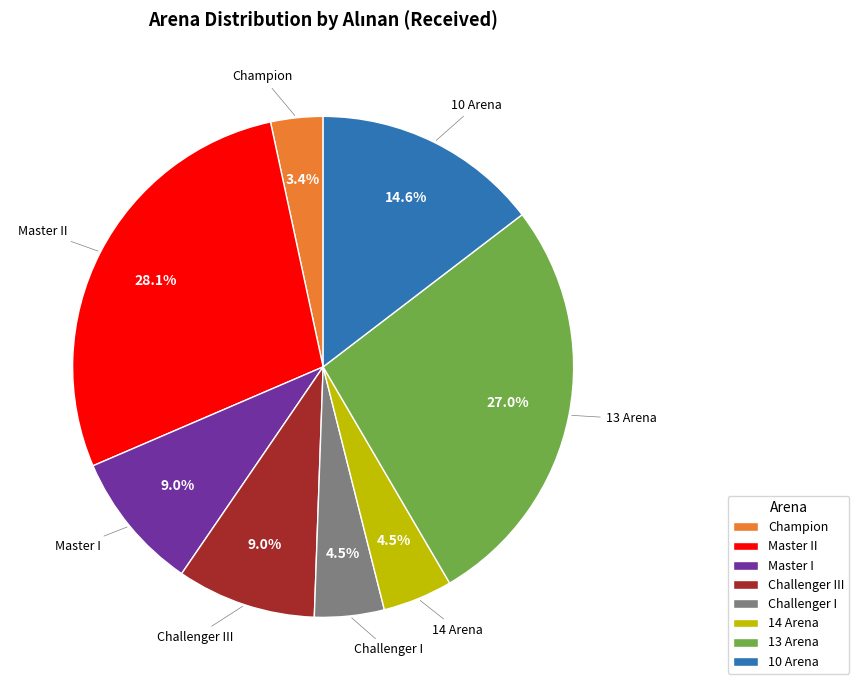

Approximately how many times larger is the value at Champion compared to 14 Arena?

0.8